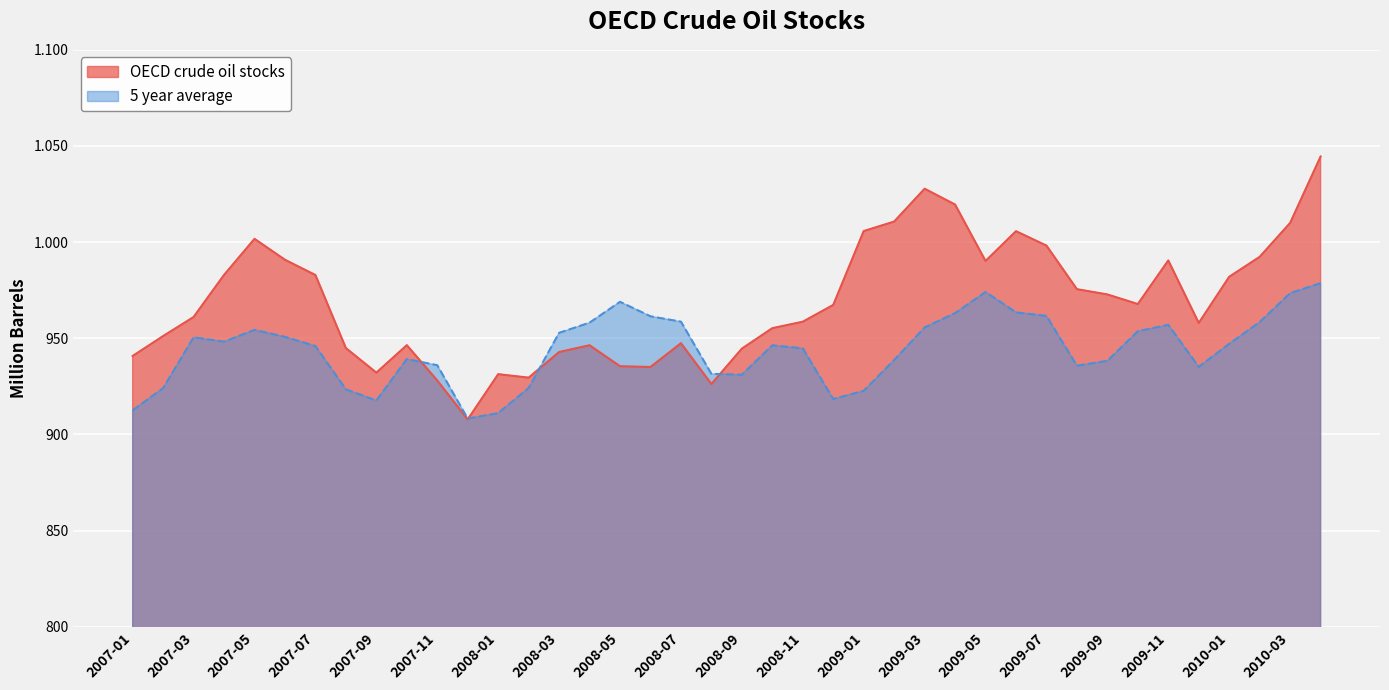

At which label does OECD crude oil stocks first exceed 967?

2007-04